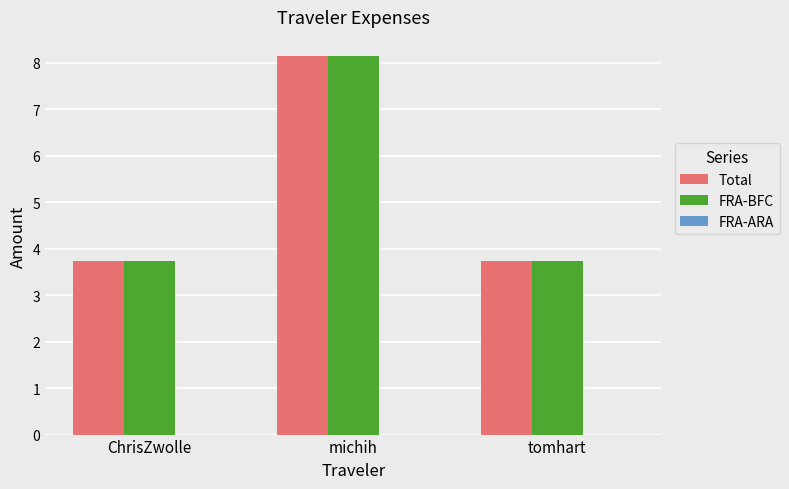

What is the label of the 3rd bar from the left?

tomhart